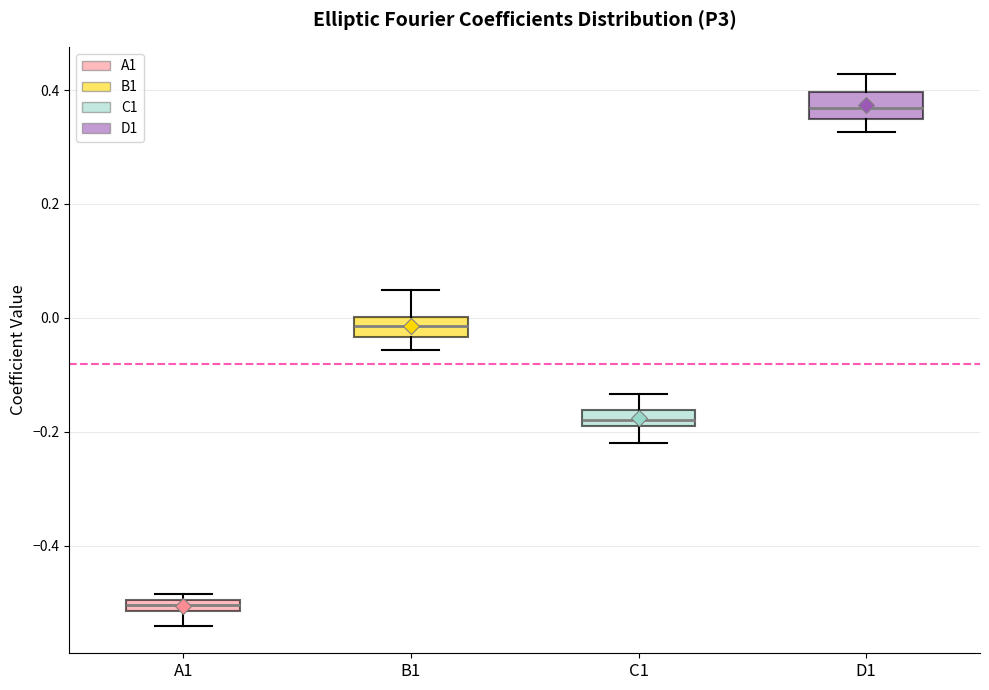

Which box's median line is the lowest?

A1